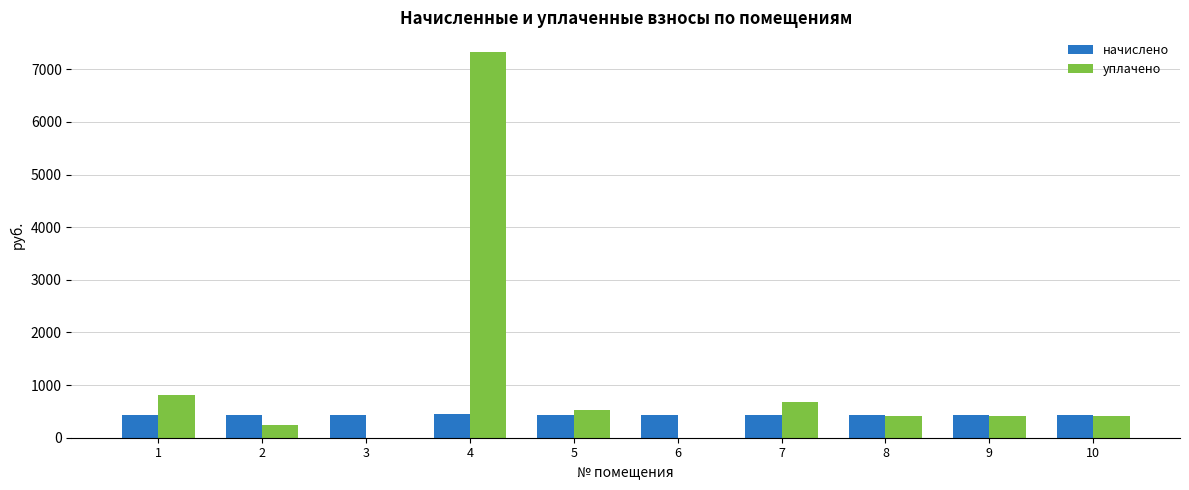

What is the sum of all начислено values?

4326.9